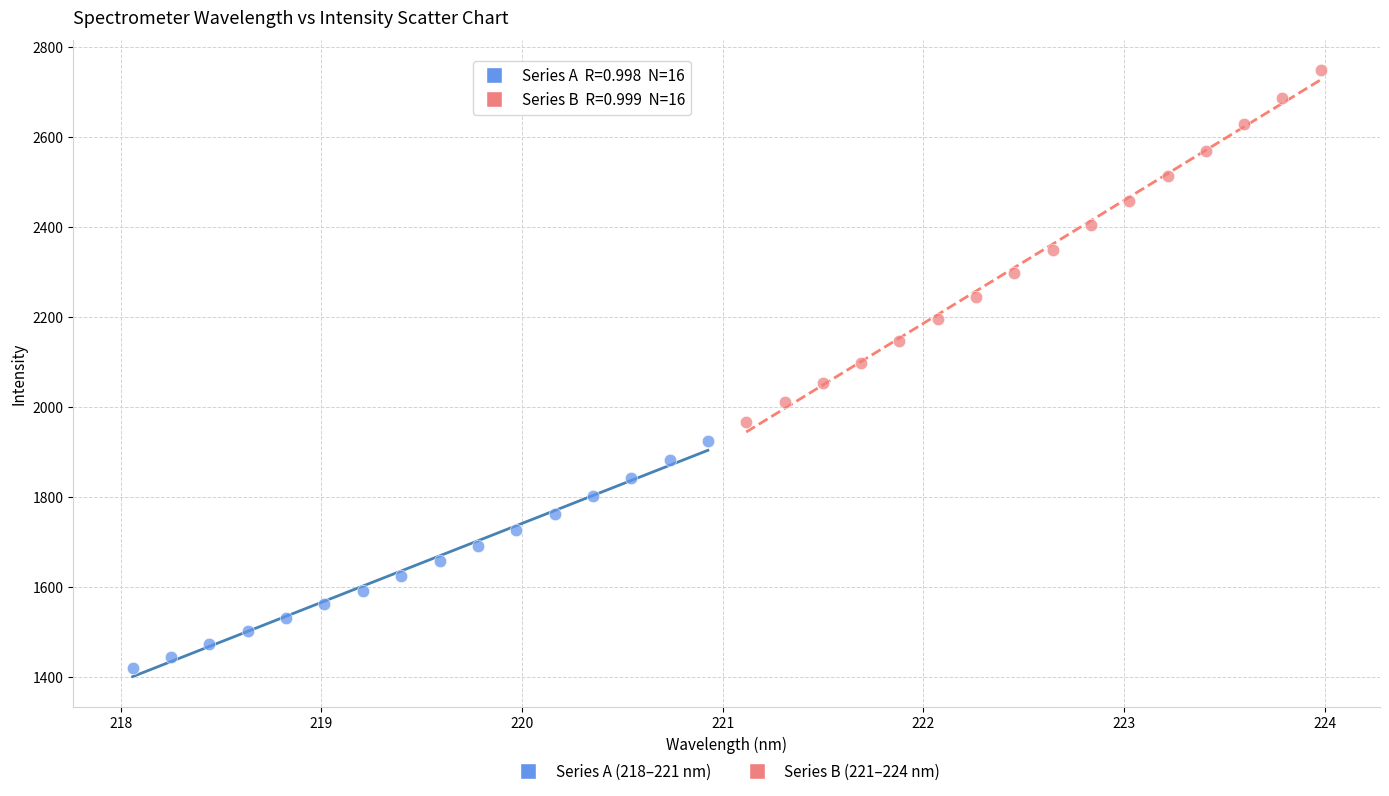

Which series has the widest spread of Y values?

Series B (221–224 nm)